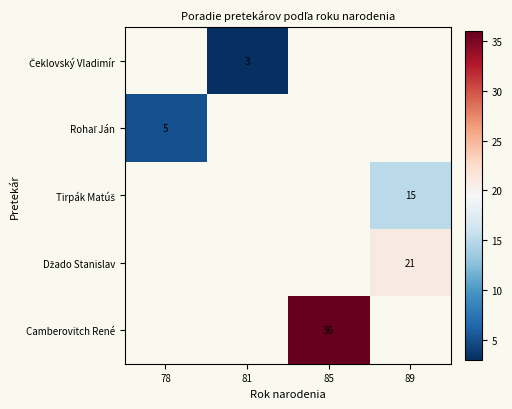

What is the smallest value displayed?

3.0